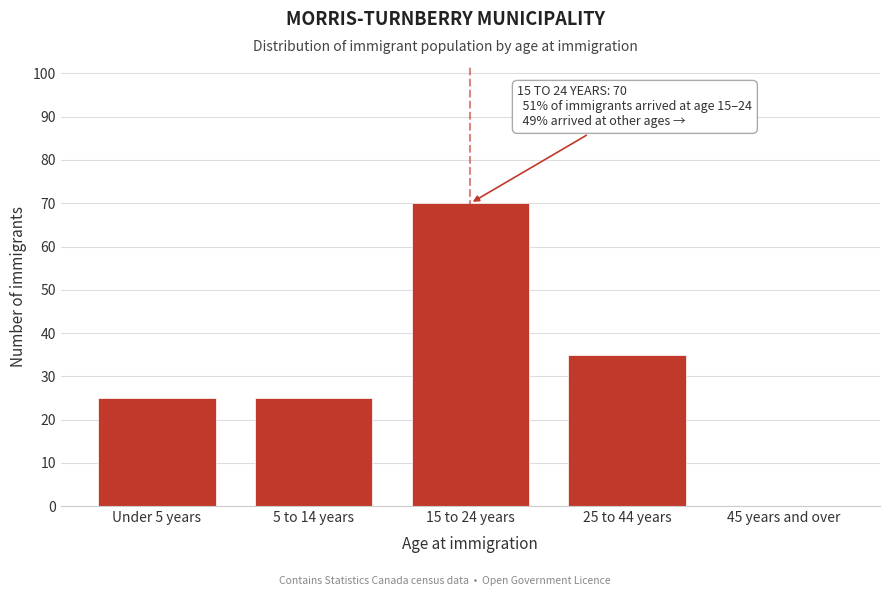

Reading left to right, extract all data points from this chart.

Under 5 years=25	5 to 14 years=25	15 to 24 years=70	25 to 44 years=35	45 years and over=0